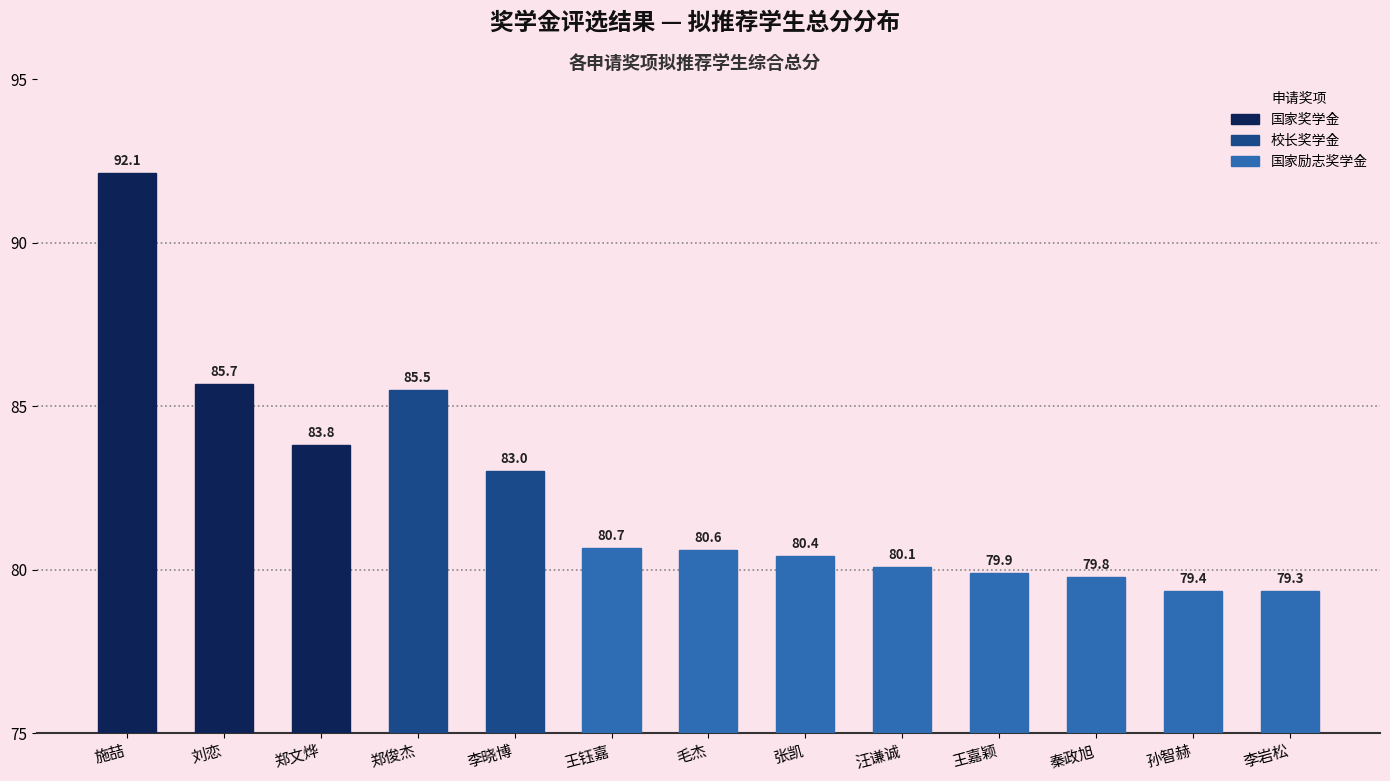

What position from the left is 李晓博?

5